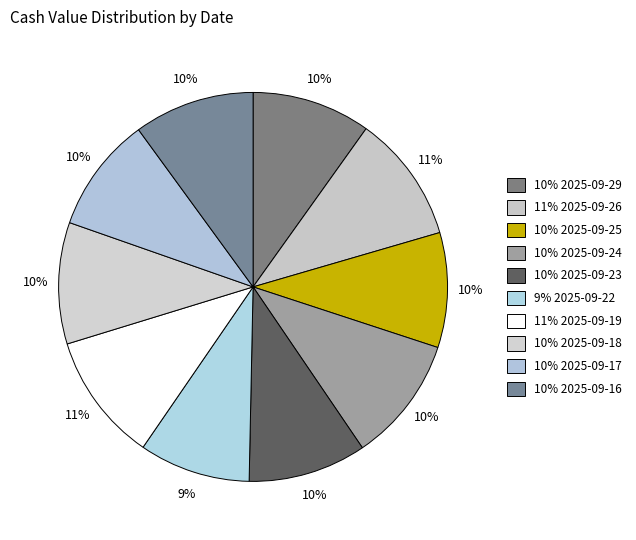

To the nearest percent, what is the average slice percentage?

10%